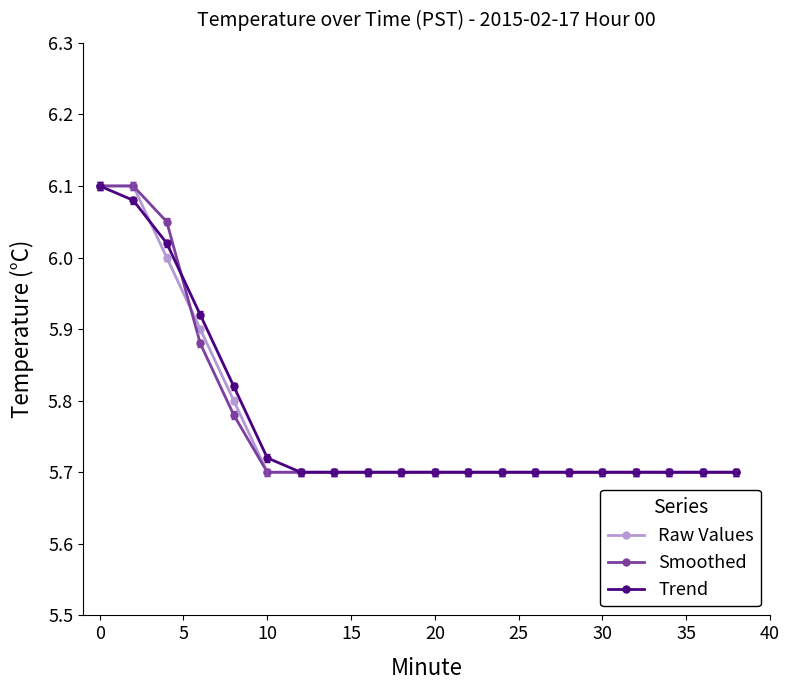

Rank the series by their maximum value, from highest to lowest.

Raw Values, Smoothed, Trend